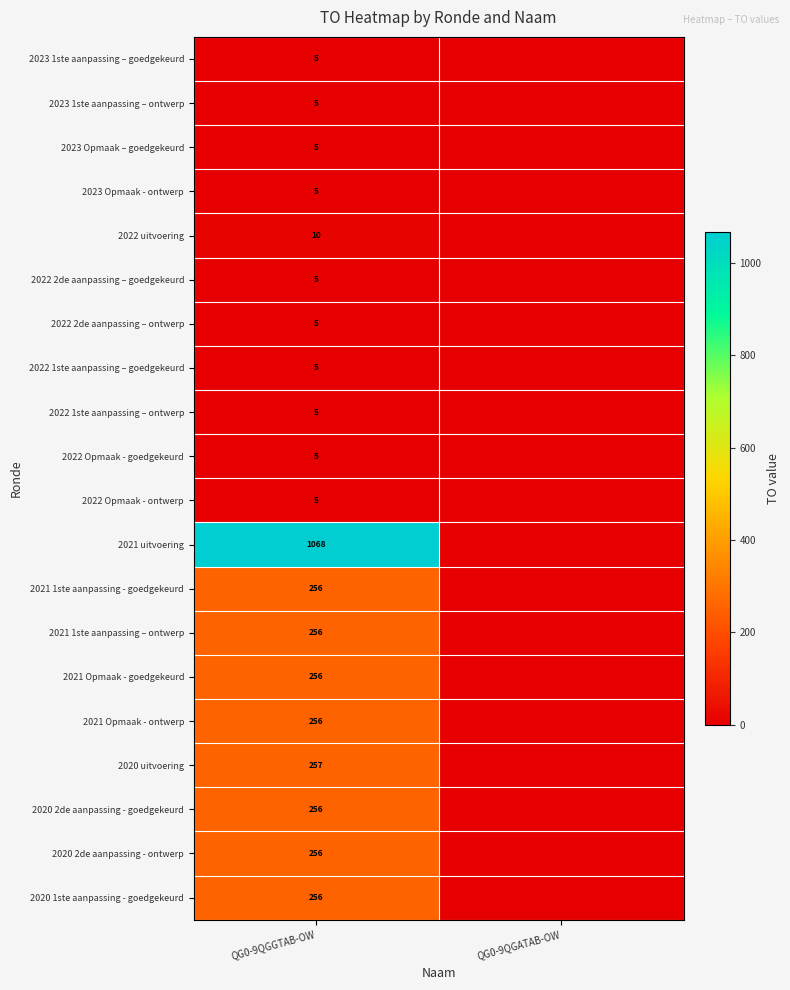

Is it true that 2023 1ste aanpassing – goedgekeurd equals 7 at QG0-9QGGTAB-OW?

False